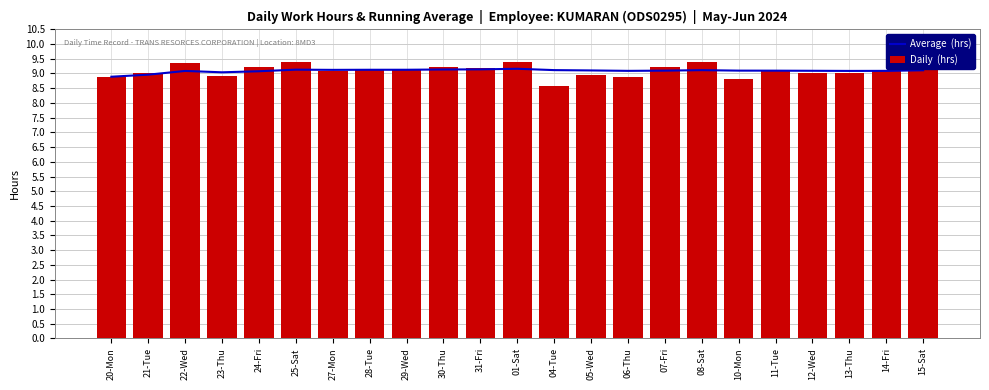

What is the label of the 11th bar from the right?

04-Tue